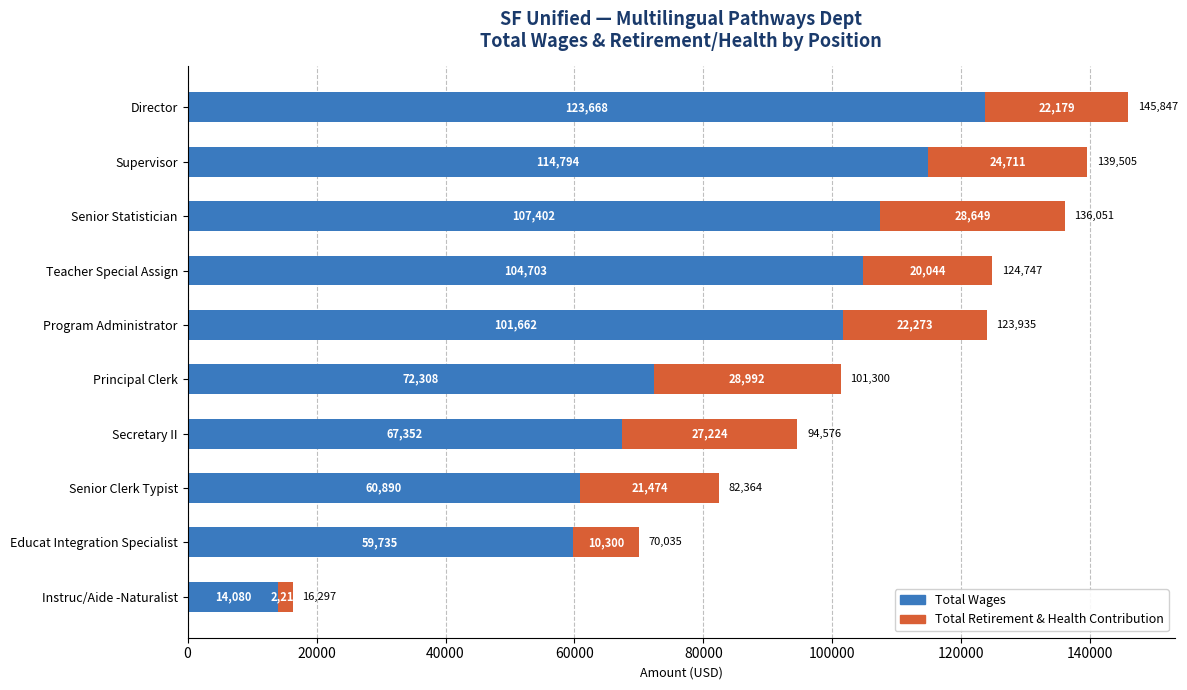

Which category has the highest value in the Total Wages series?

Director